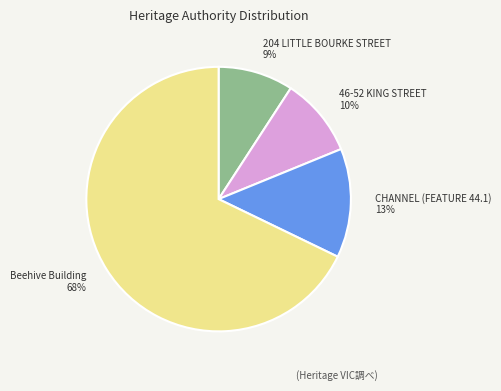

How many slices are in this pie chart?

4